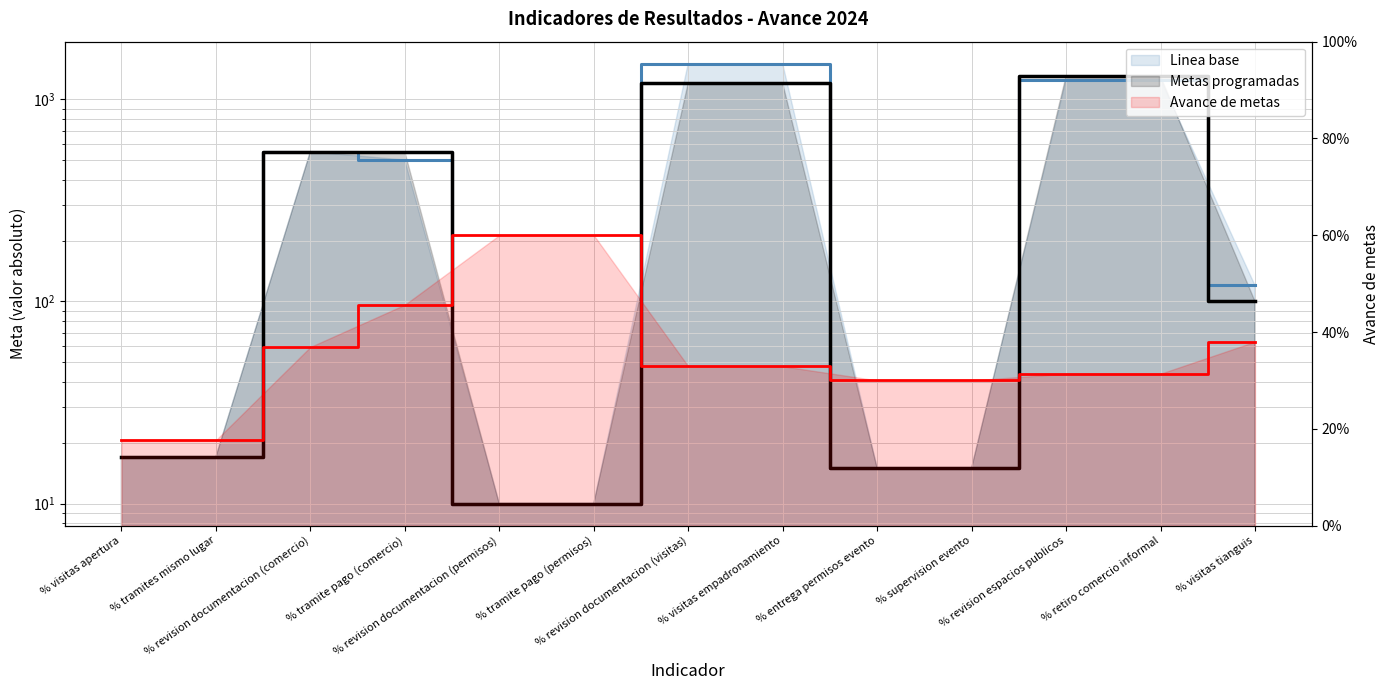

What is the total value across all series at % revision documentacion (visitas)?

2700.3